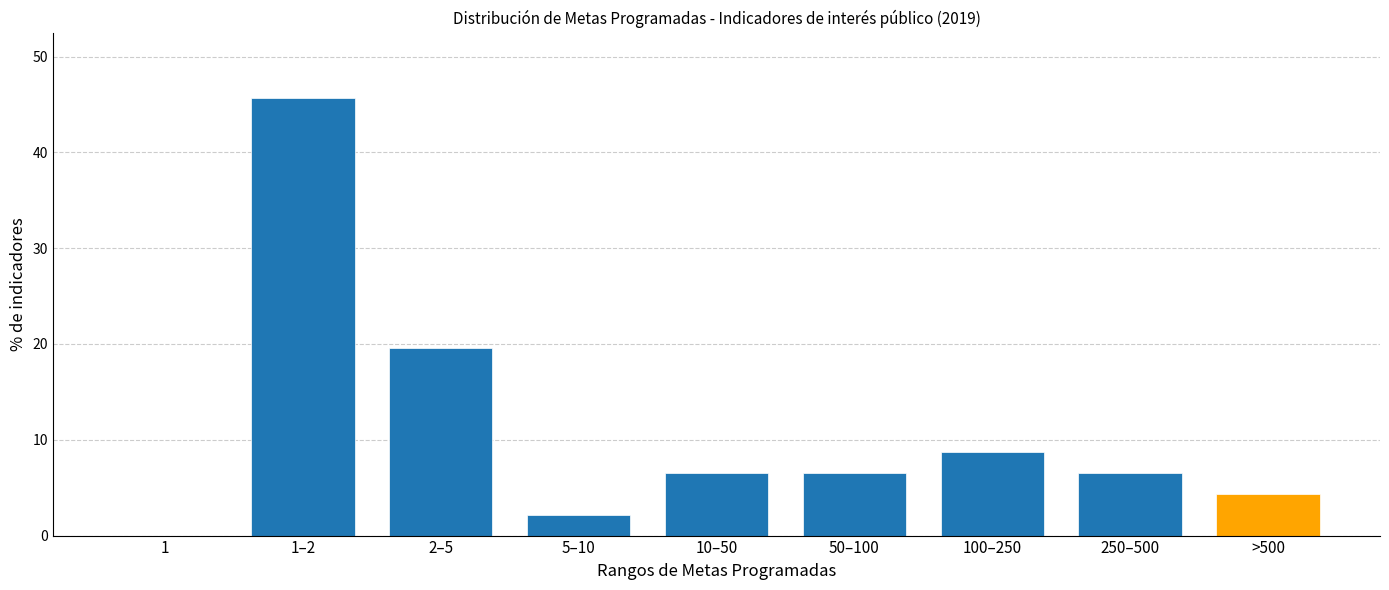

Reading left to right, what are all the values shown in this chart?

1=0.0	1–2=45.7	2–5=19.6	5–10=2.2	10–50=6.5	50–100=6.5	100–250=8.7	250–500=6.5	>500=4.3